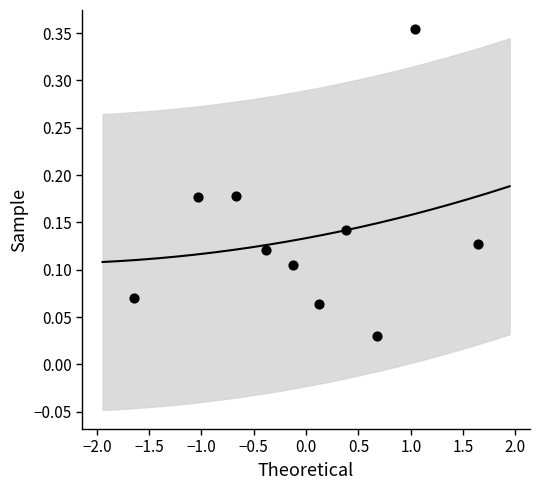

What is the range of Y values (max minus min)?

0.3